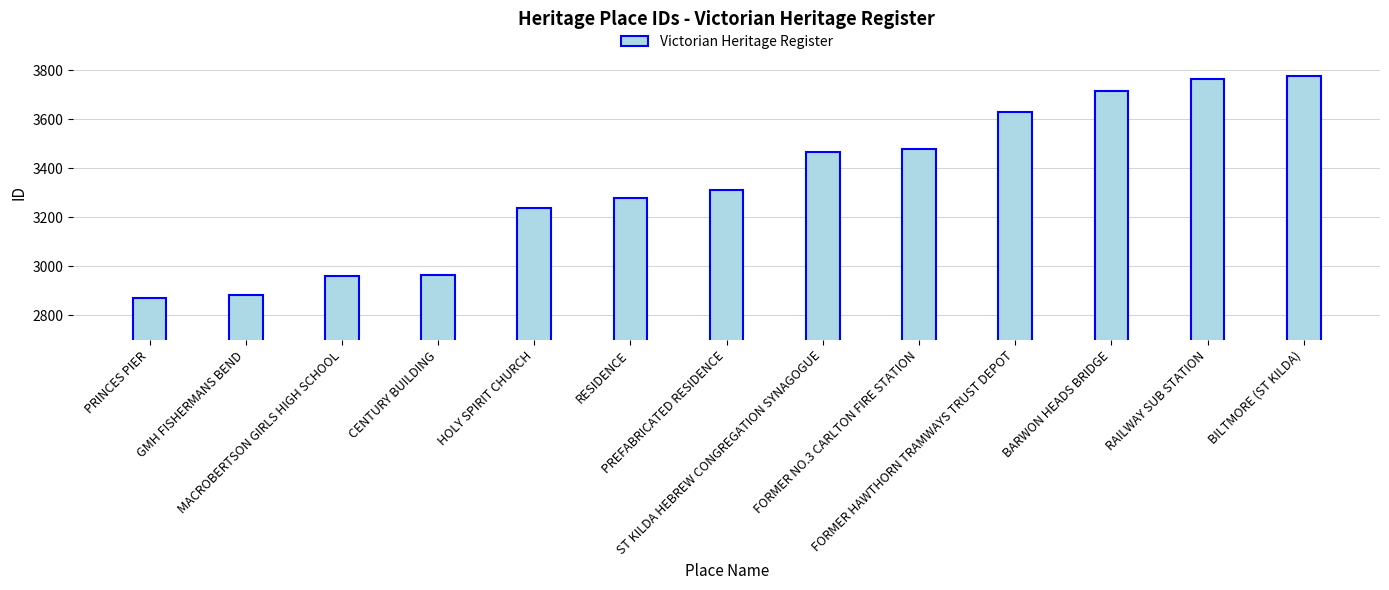

Where is the data nearest to the value 3322?

PREFABRICATED RESIDENCE